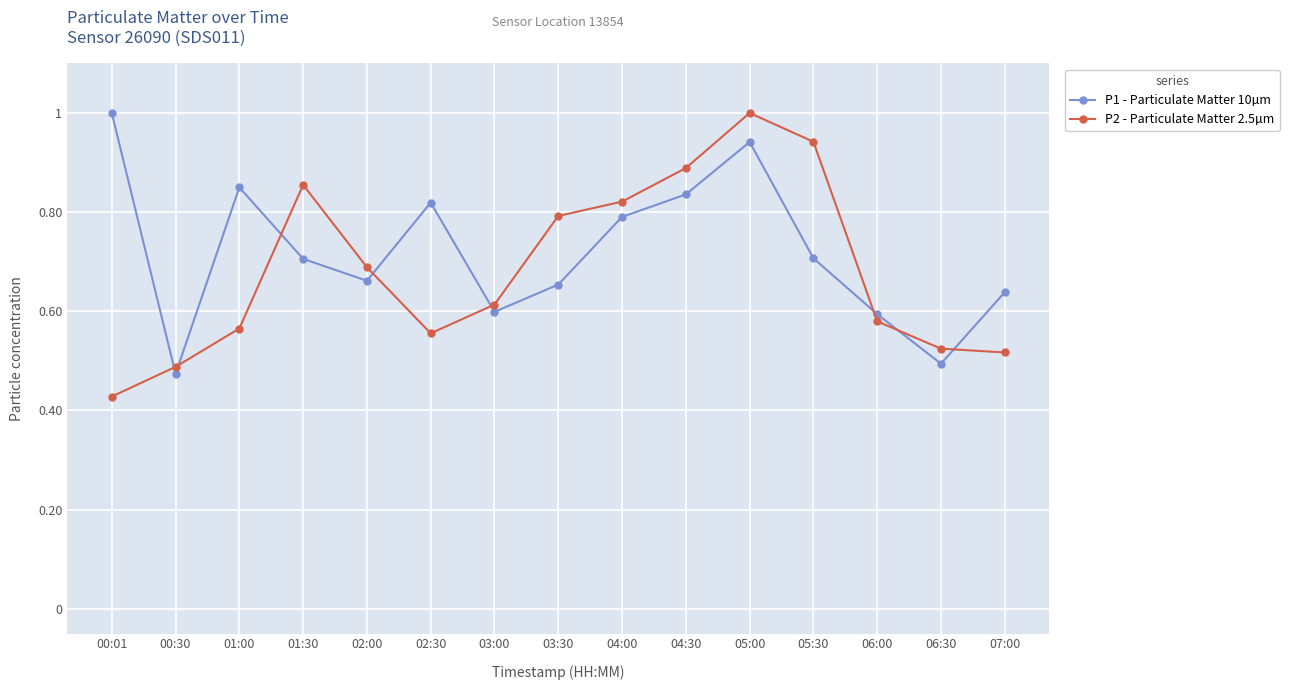

Where is the first local minimum for P2 - Particulate Matter 2.5µm?

02:30